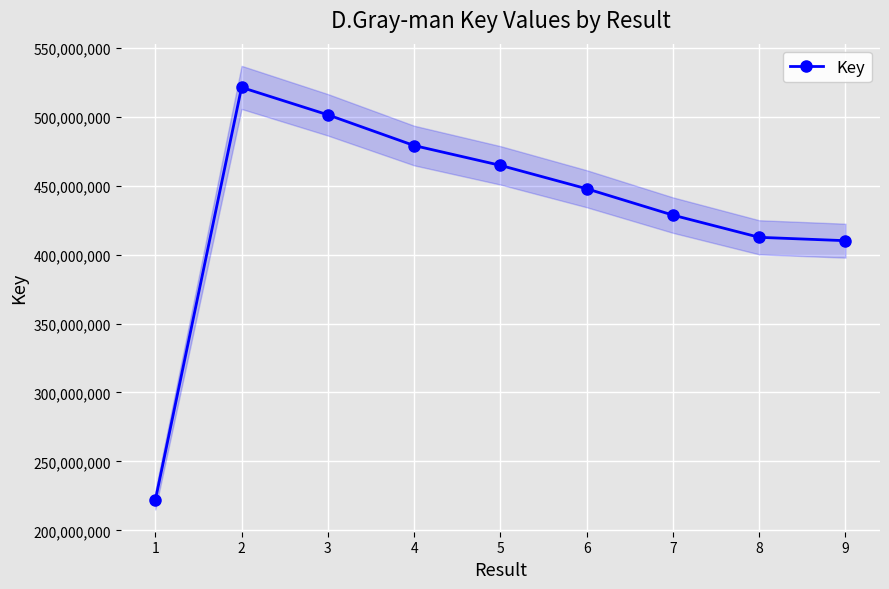

What is the value of the 5th point from the left?

464739416